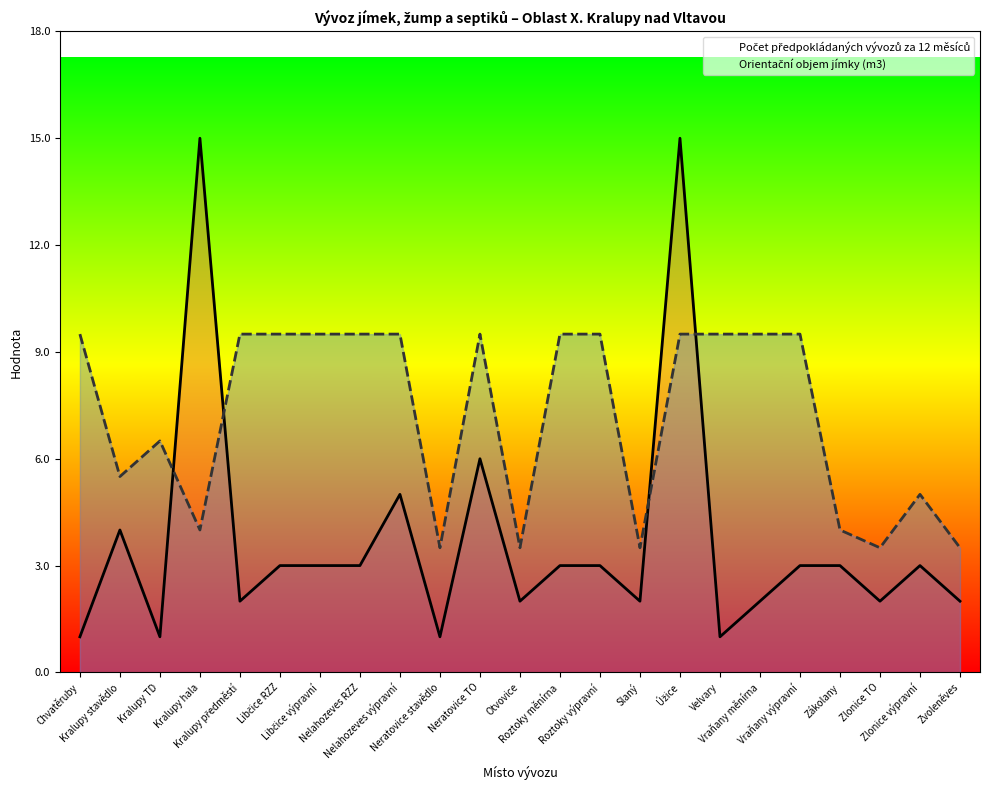

Between which two adjacent categories do Počet předpokládaných vývozů za 12 měsíců and Orientační objem jímky (m3) first intersect?

Kralupy TD and Kralupy hala